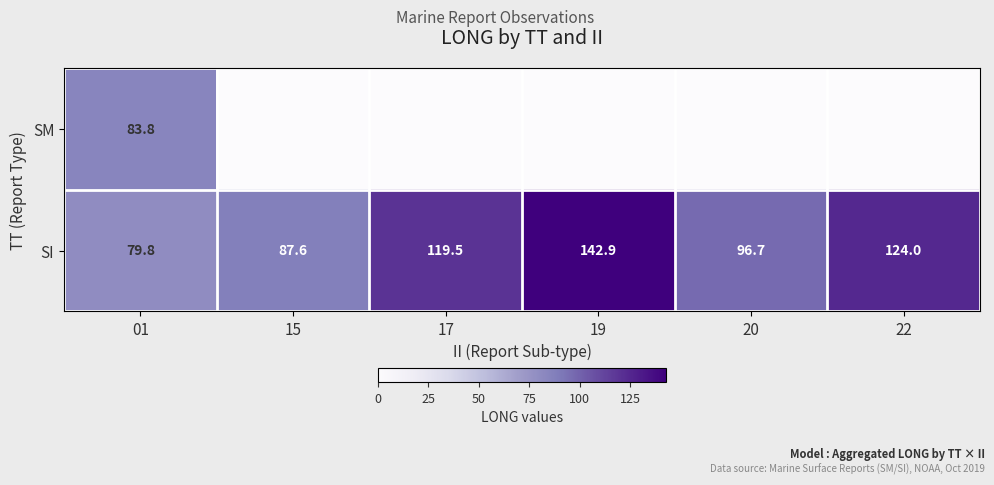

Is it true that SI equals 142.9 at 19?

True